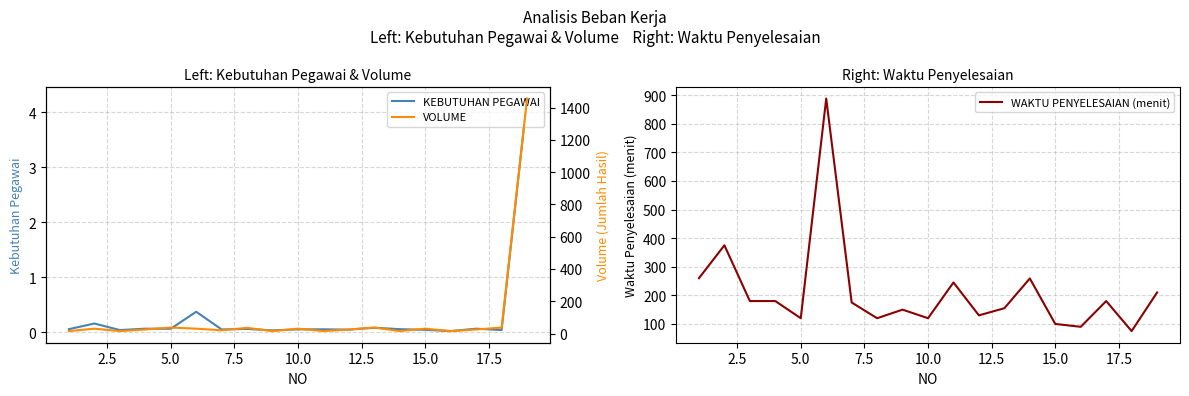

Which series has the largest range (max minus min)?

VOLUME